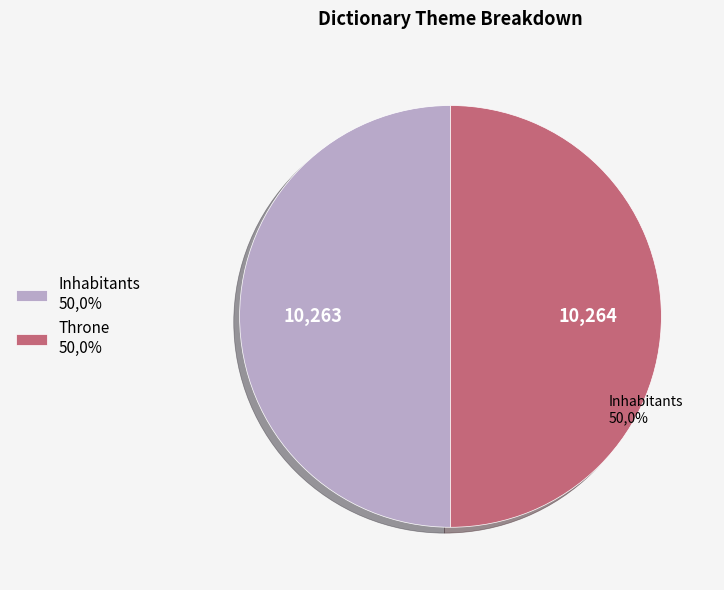

Combined, do Throne and Inhabitants account for over 50%?

Yes